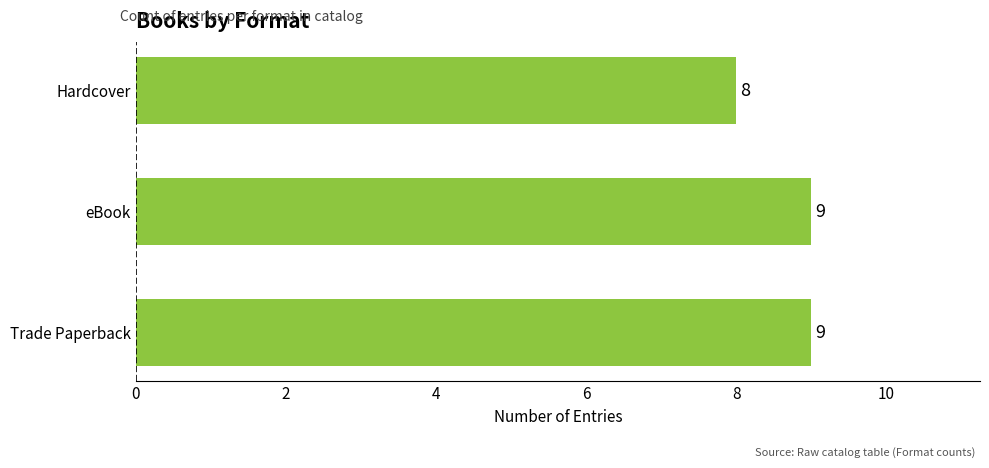

What is the sum of the values at Trade Paperback and Hardcover?

17